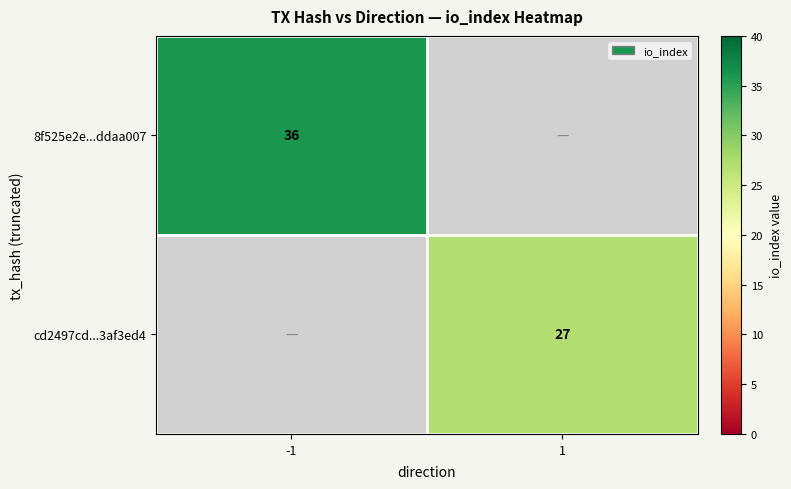

The value of cd2497cd...3af3ed4 at 1 is 13. True or false?

False